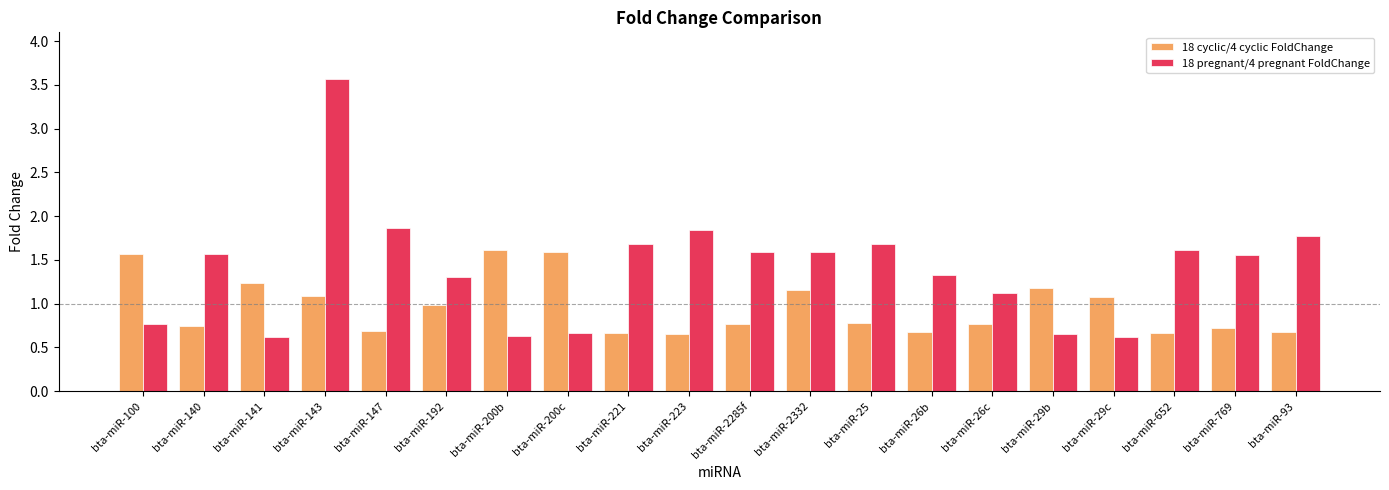

Which series has the largest range (max minus min)?

18 pregnant/4 pregnant FoldChange